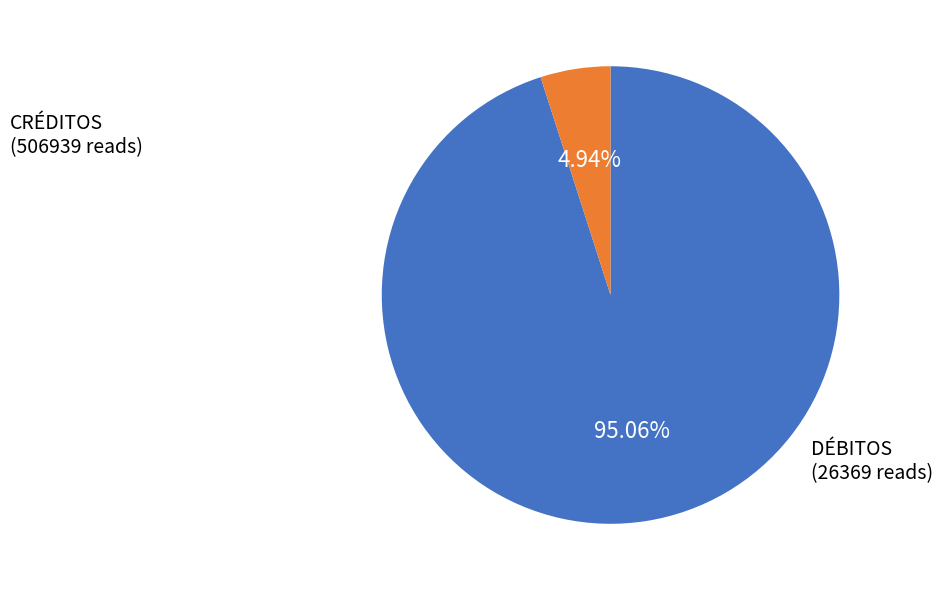

Does any single category account for the majority?

Yes